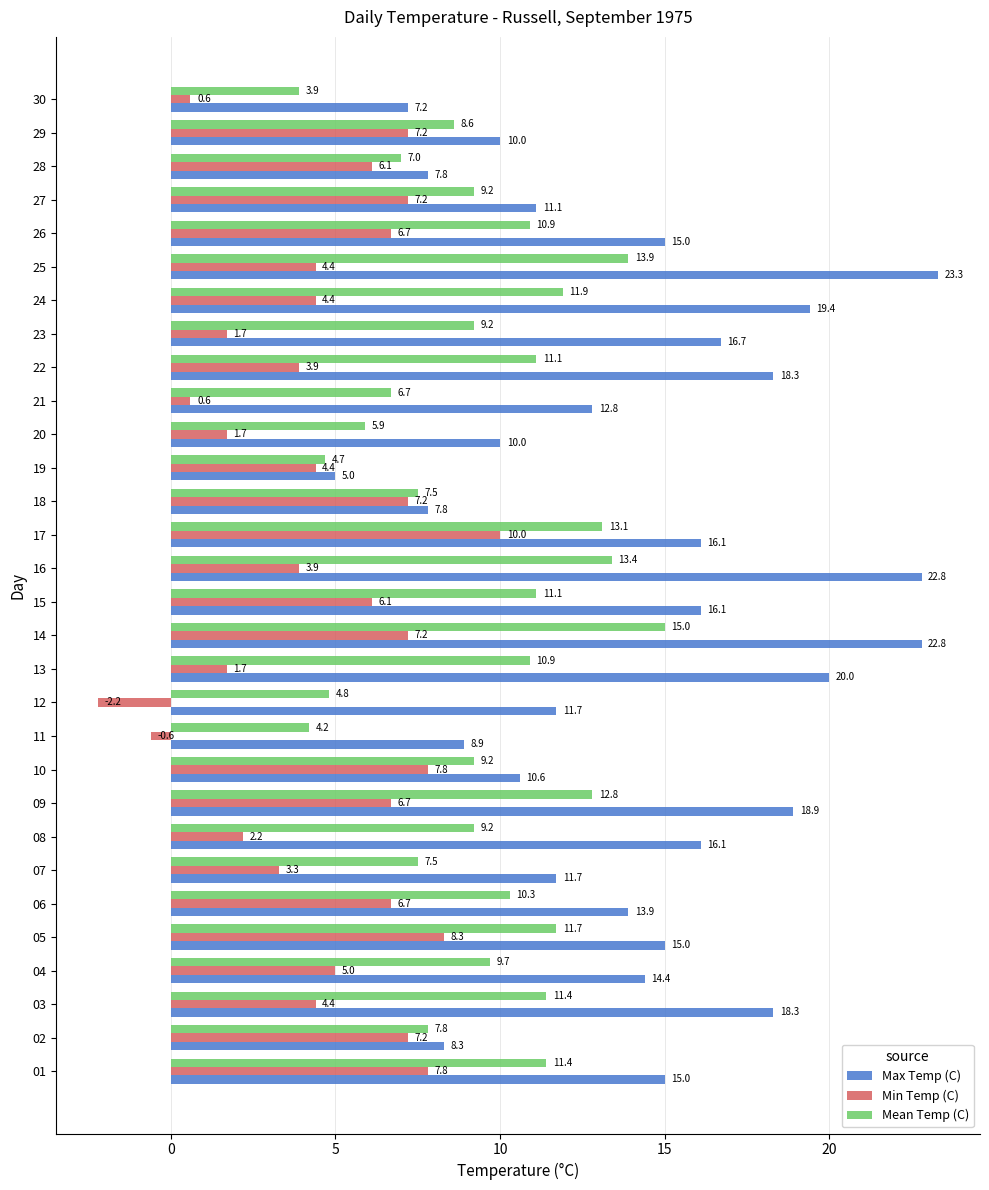

Where is Max Temp (C) nearest to the value 14?

06